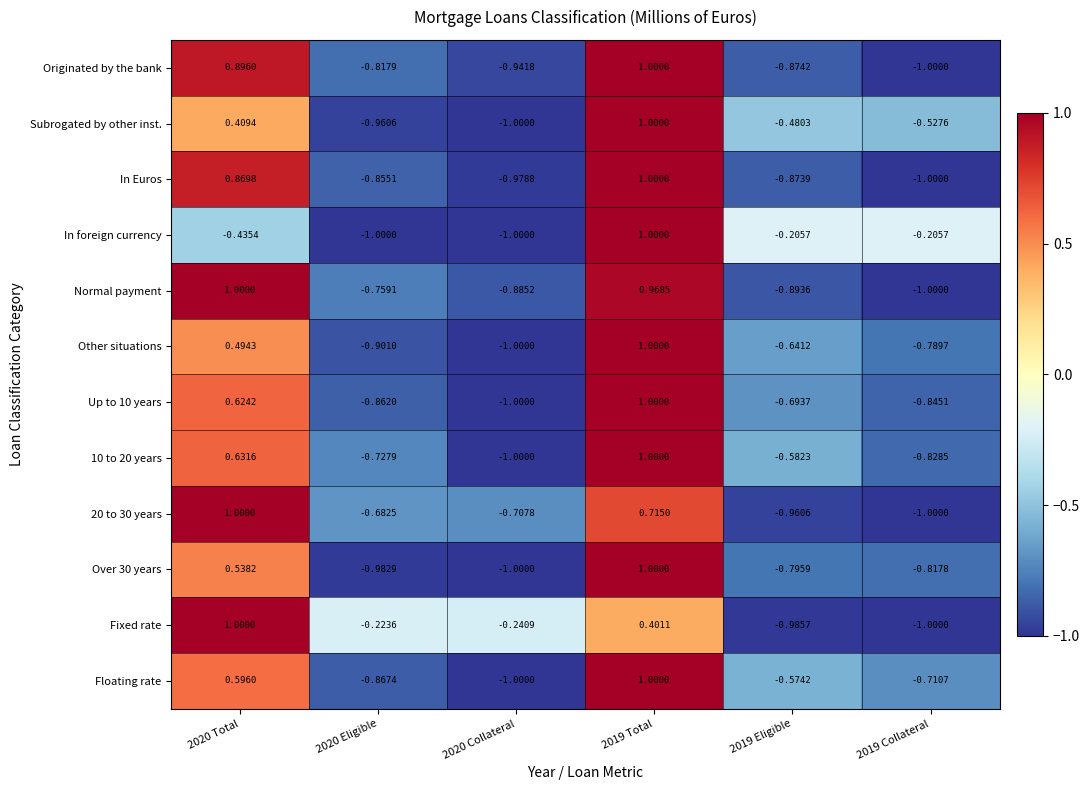

How many values in the Fixed rate series exceed 0?

2